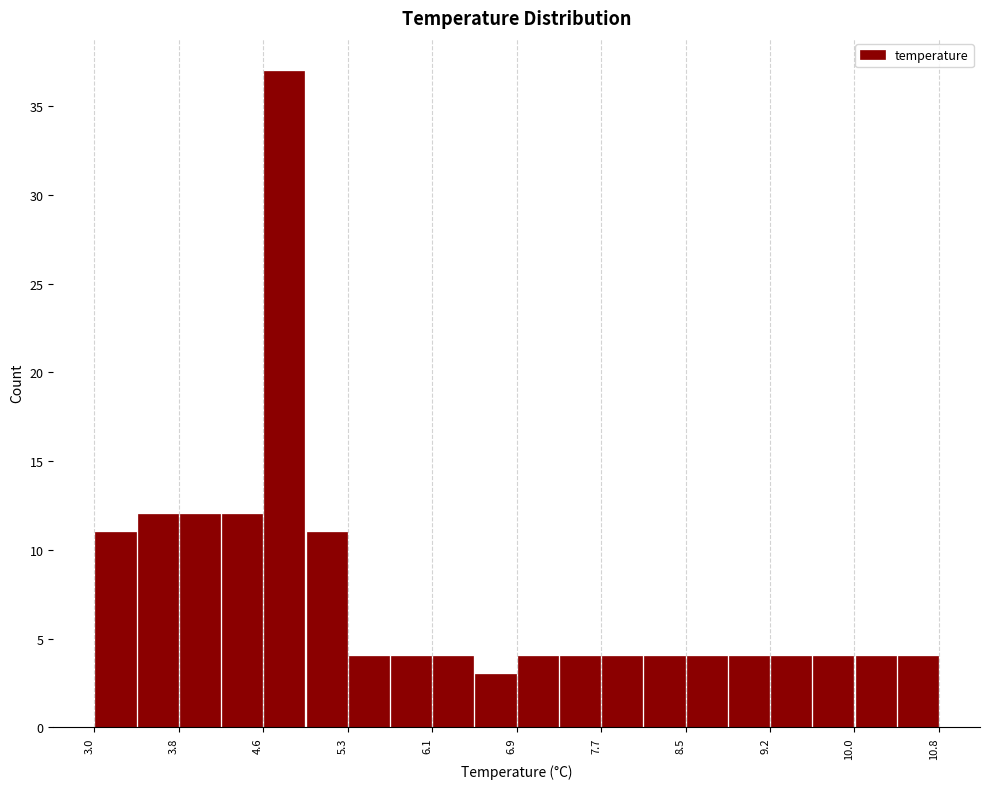

Read against the x-axis, roughly where is the centre of the tallest bar?

4.8